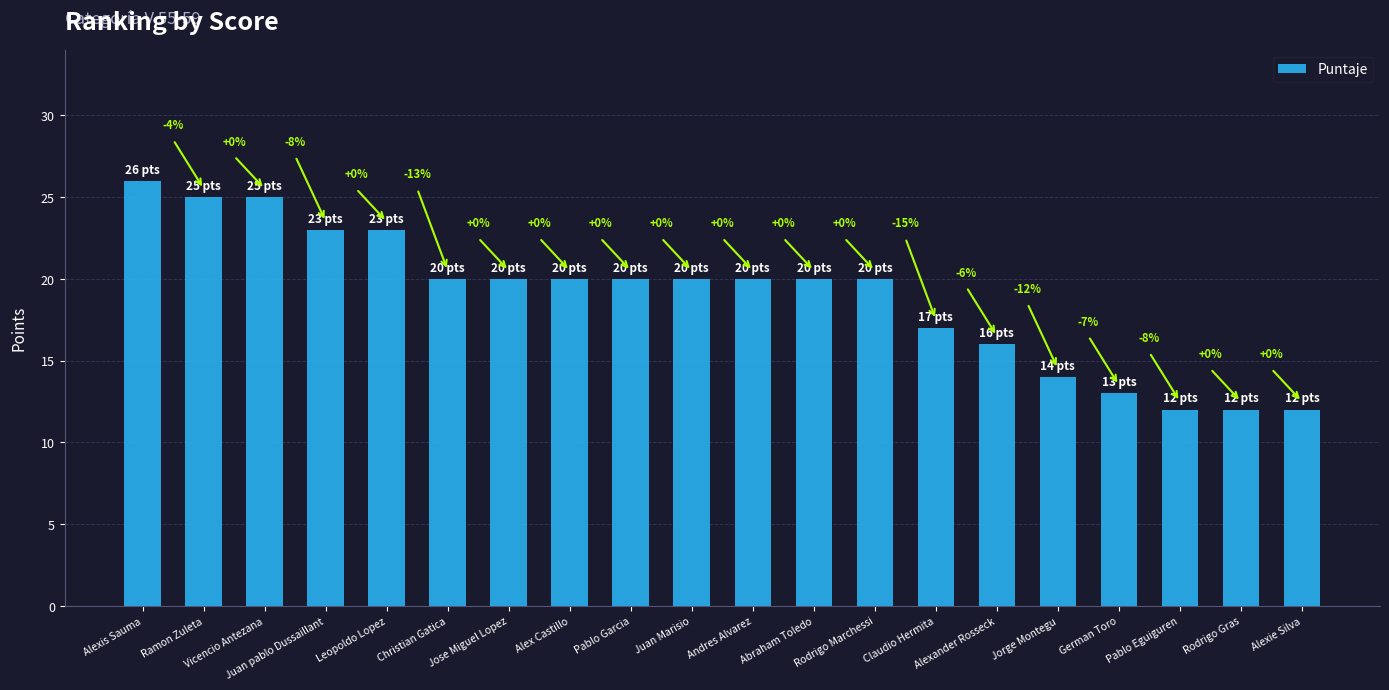

Does the chart contain any negative values?

No